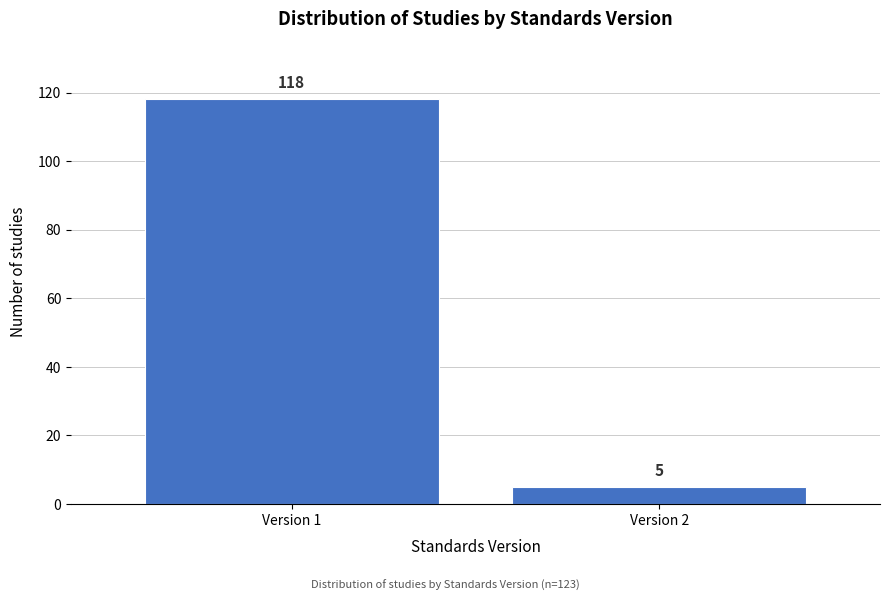

Reading right to left, what are all the values shown in this chart?

Version 2=5	Version 1=118